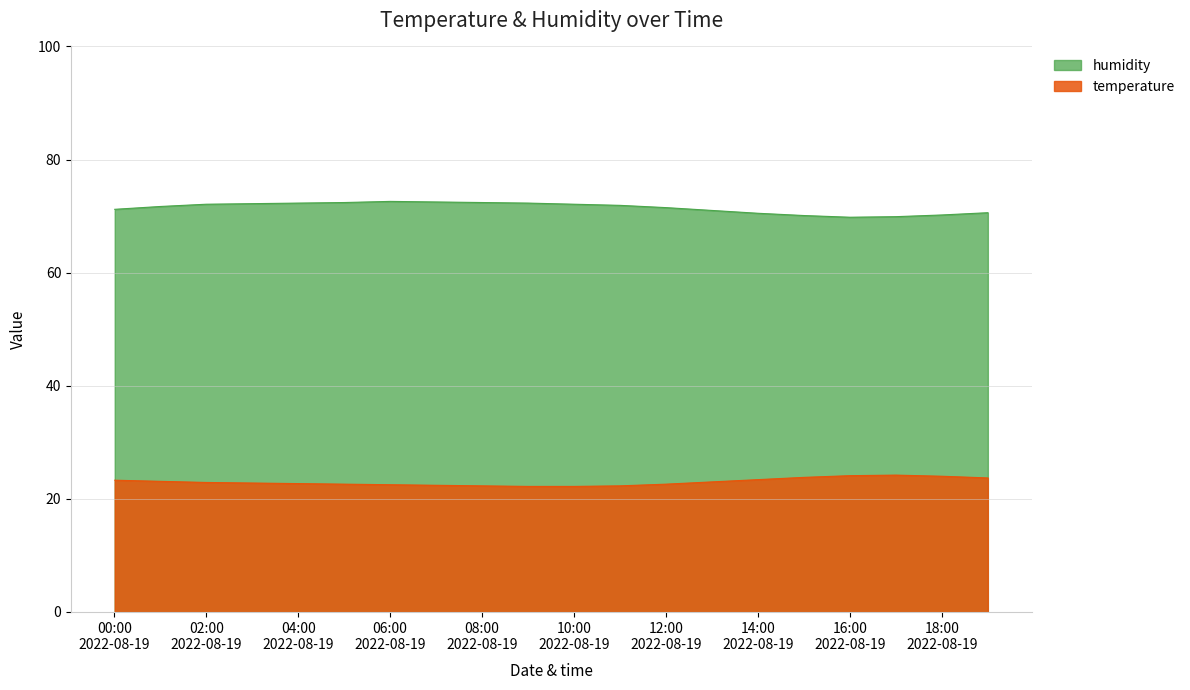

Which series has the largest total across all categories?

humidity